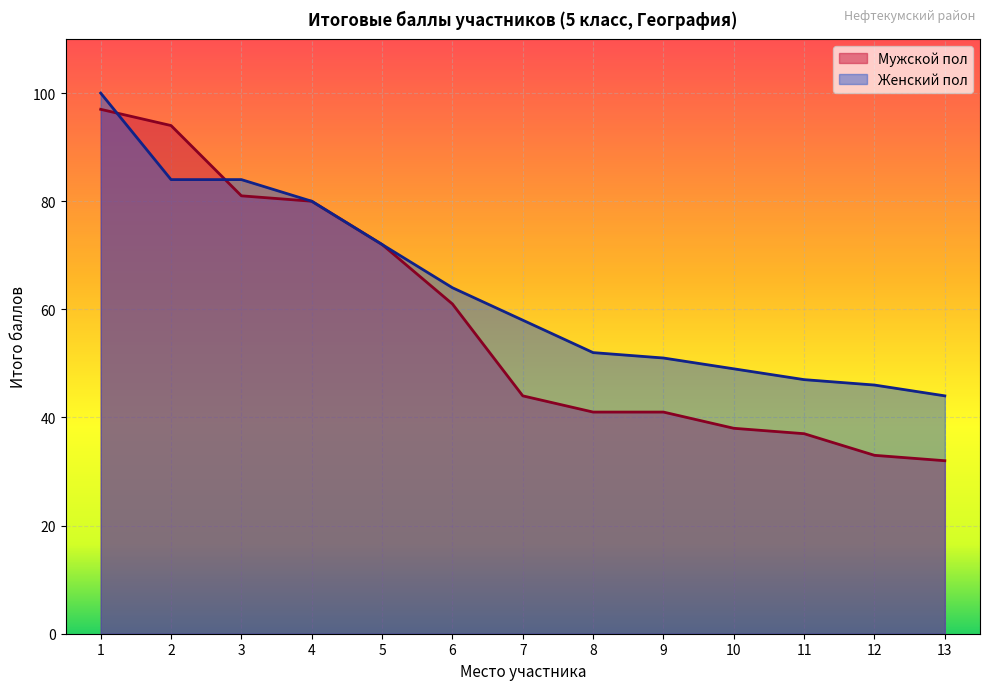

Where do Женский пол and Мужской пол first cross each other?

1 and 2